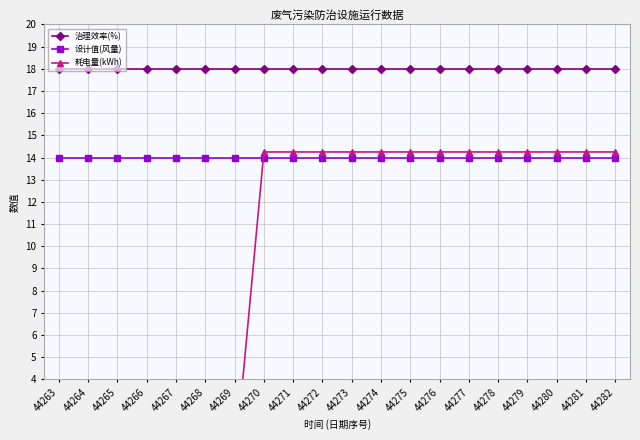

Which category has the highest value across all series?

44263